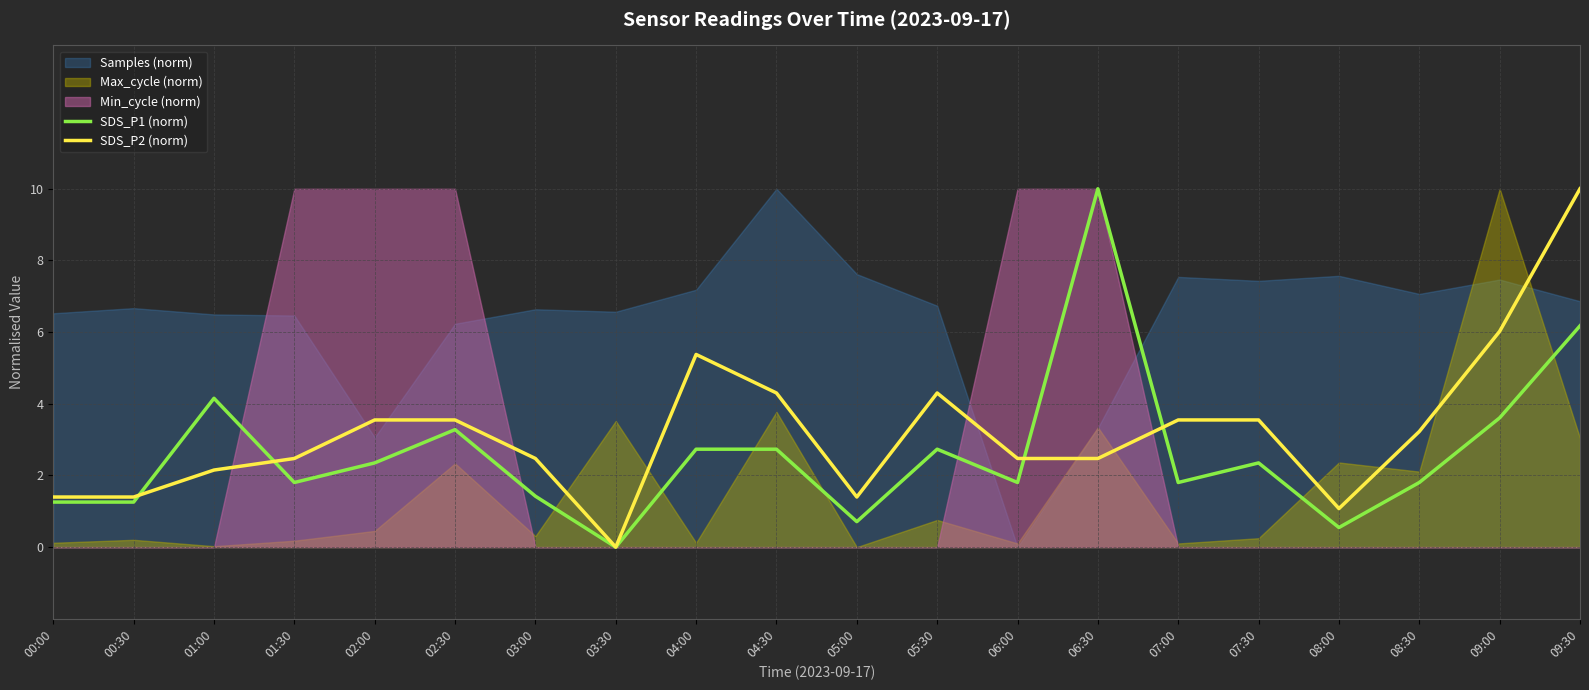

What is the label of the 6th point from the right?

07:00